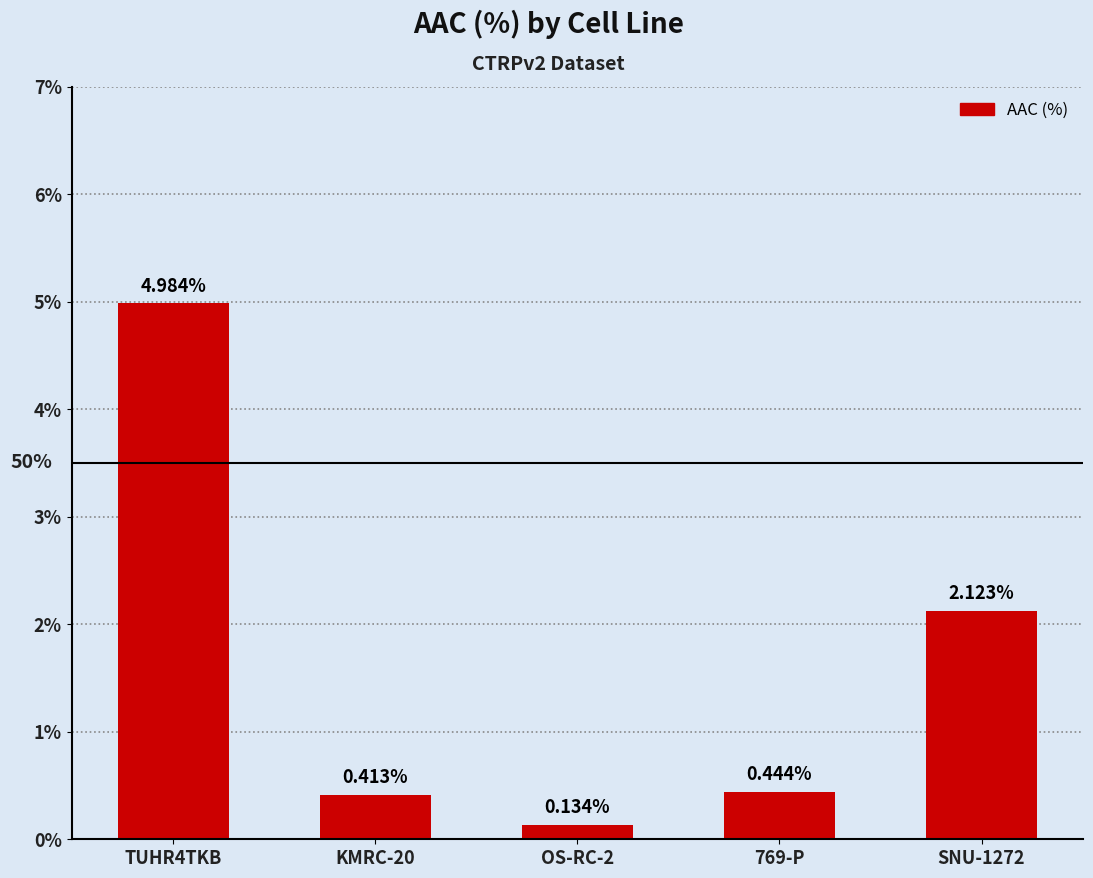

List the labels in order of value, smallest first.

OS-RC-2, KMRC-20, 769-P, SNU-1272, TUHR4TKB